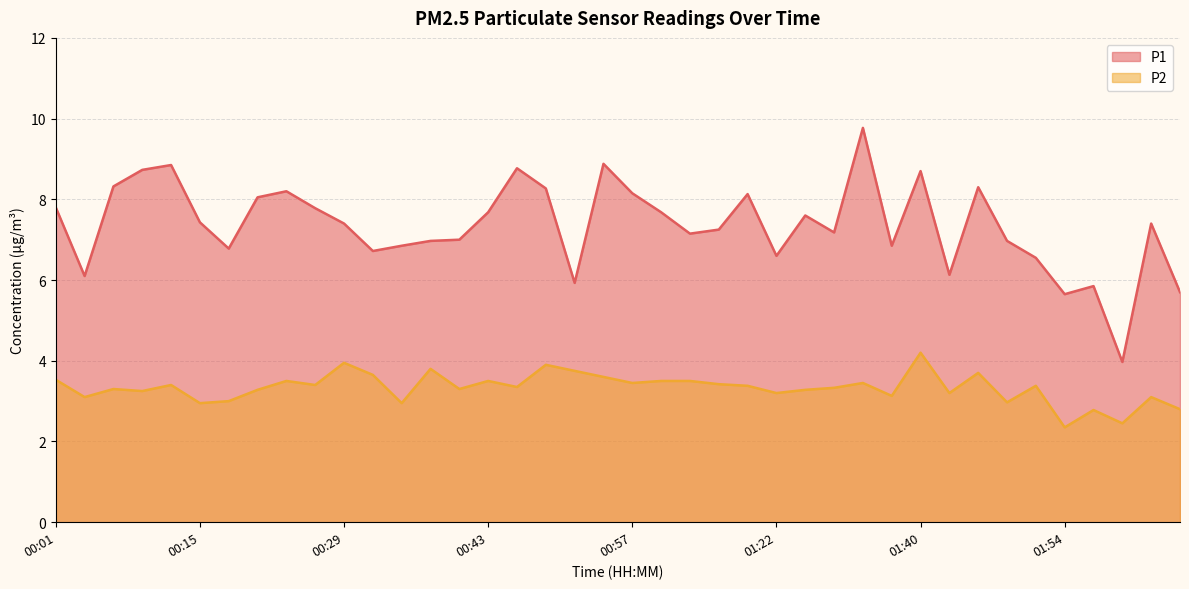

Where is the first local maximum for P1?

00:12